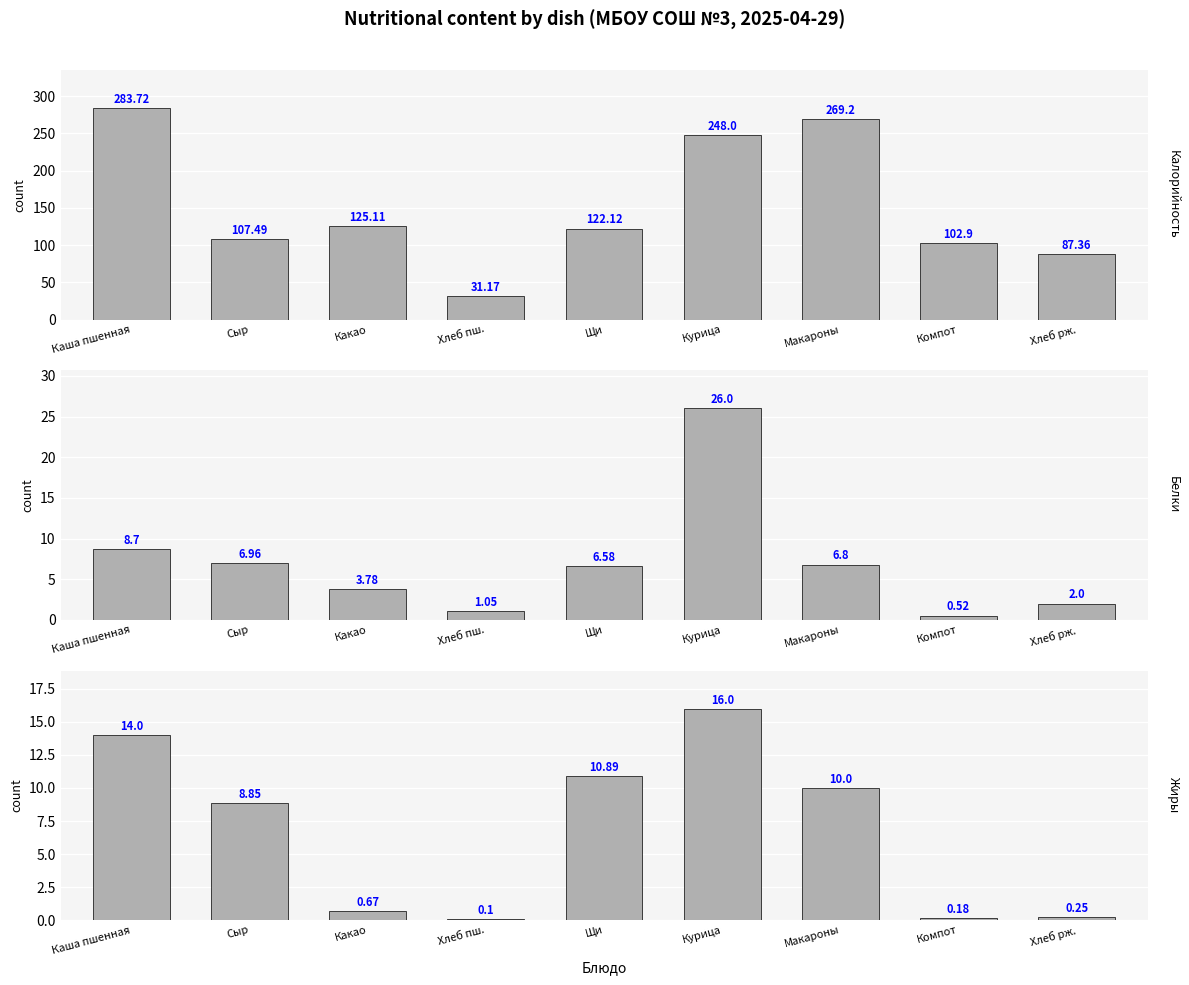

Reading left to right, list all the values displayed in this chart.

Калорийность: Каша пшенная=283.7	Сыр=107.5	Какао=125.1	Хлеб пш.=31.2	Щи=122.1	Курица=248.0	Макароны=269.2	Компот=102.9	Хлеб рж.=87.4
Белки: Каша пшенная=8.7	Сыр=7.0	Какао=3.8	Хлеб пш.=1.1	Щи=6.6	Курица=26.0	Макароны=6.8	Компот=0.5	Хлеб рж.=2.0
Жиры: Каша пшенная=14.0	Сыр=8.8	Какао=0.7	Хлеб пш.=0.1	Щи=10.9	Курица=16.0	Макароны=10.0	Компот=0.2	Хлеб рж.=0.2